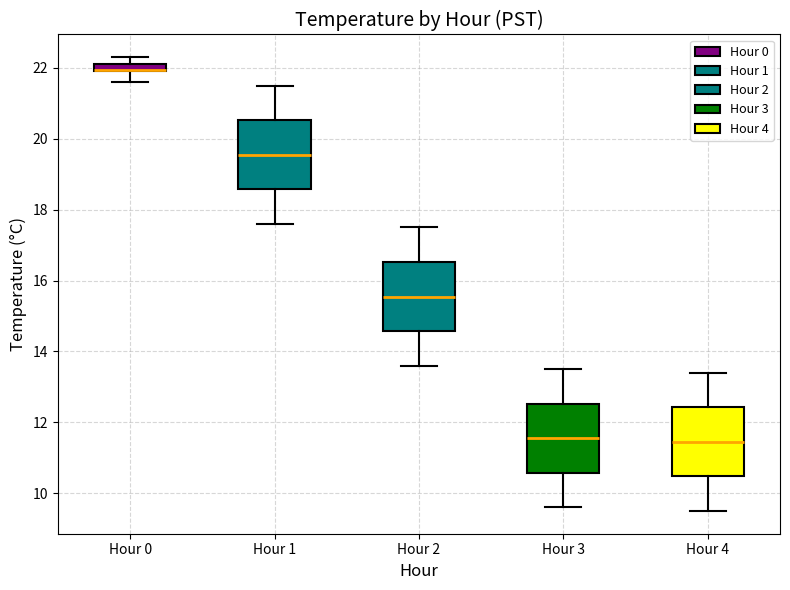

Where is the lower edge of the box for Hour 0 on the y-axis? The values are not printed on the chart, so give them approximately, as read against the axis.

22.0